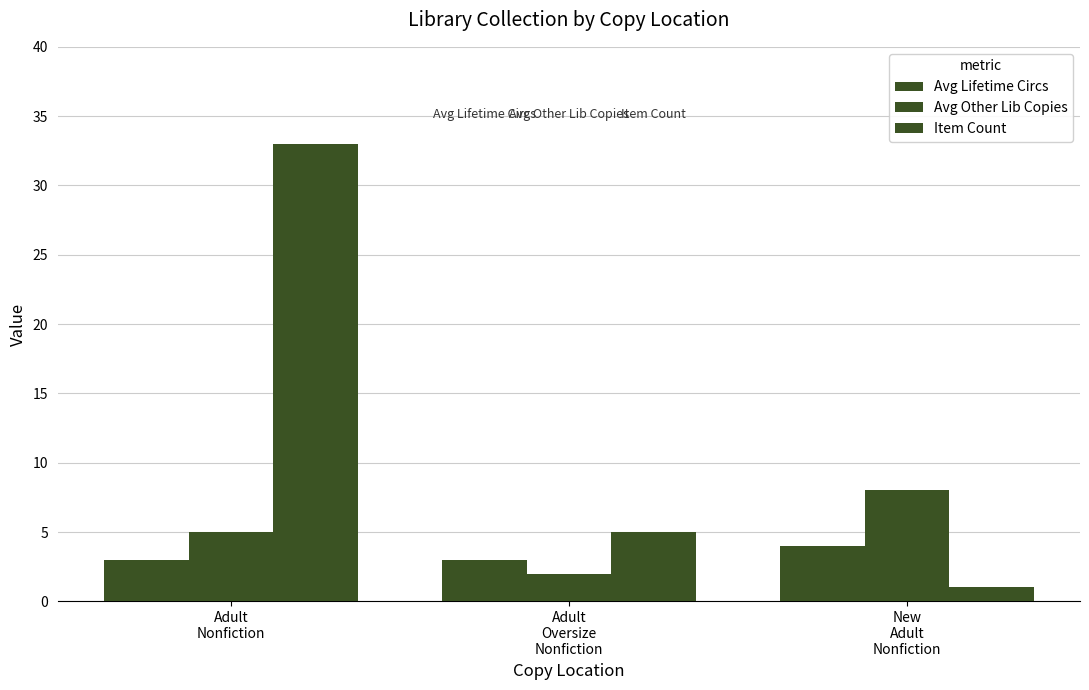

Which series has the largest range (max minus min)?

Item Count